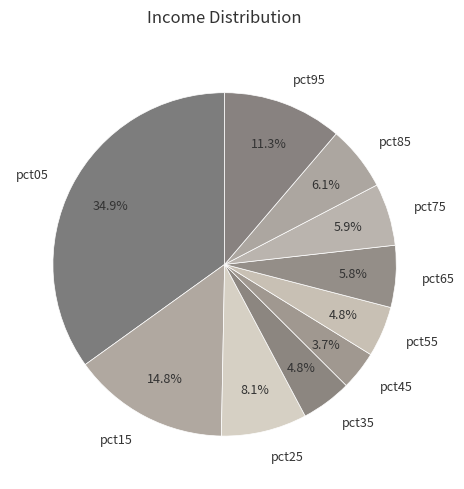

Is pct15 the majority of the pie?

No